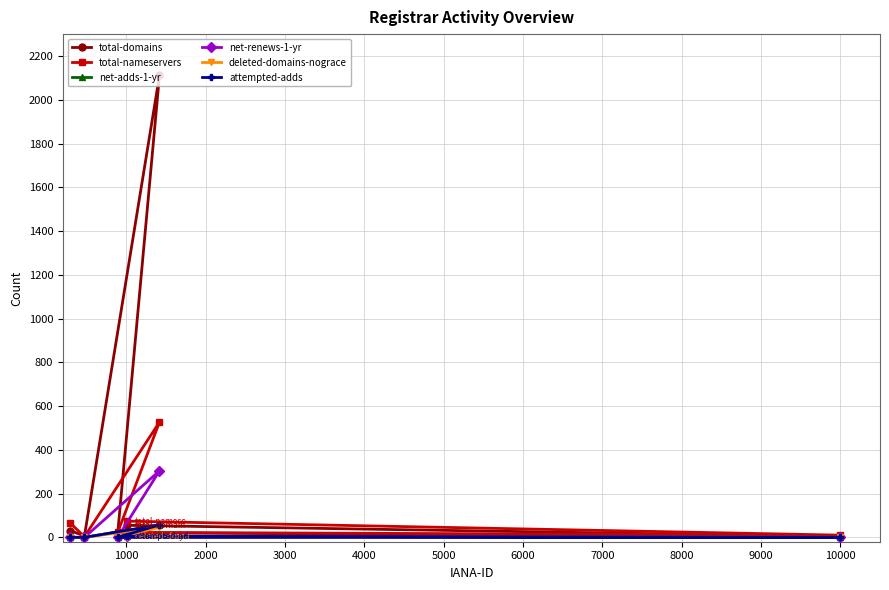

Which series has the largest total across all categories?

total-domains